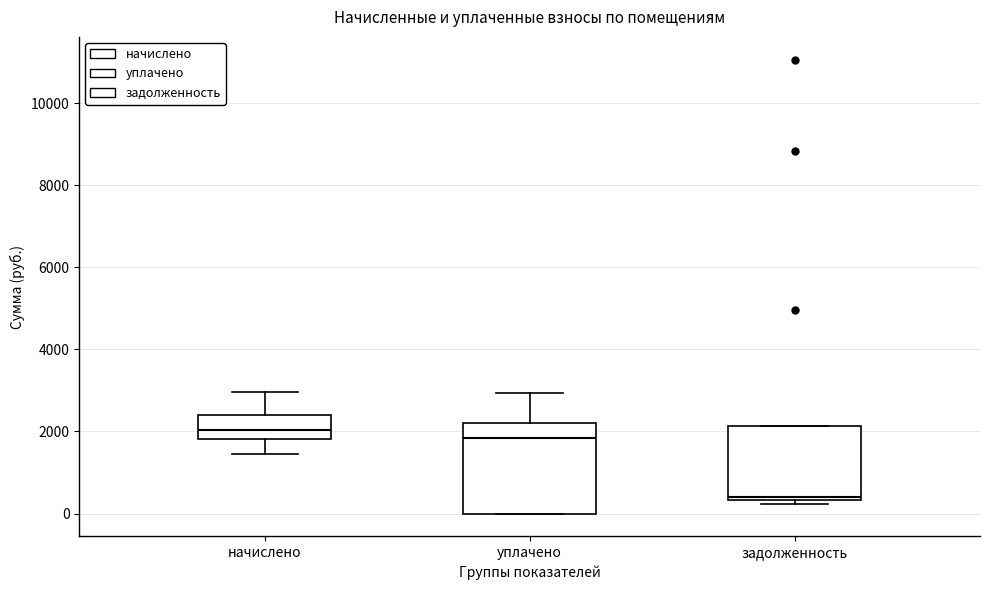

Which box has the lowest median line?

задолженность